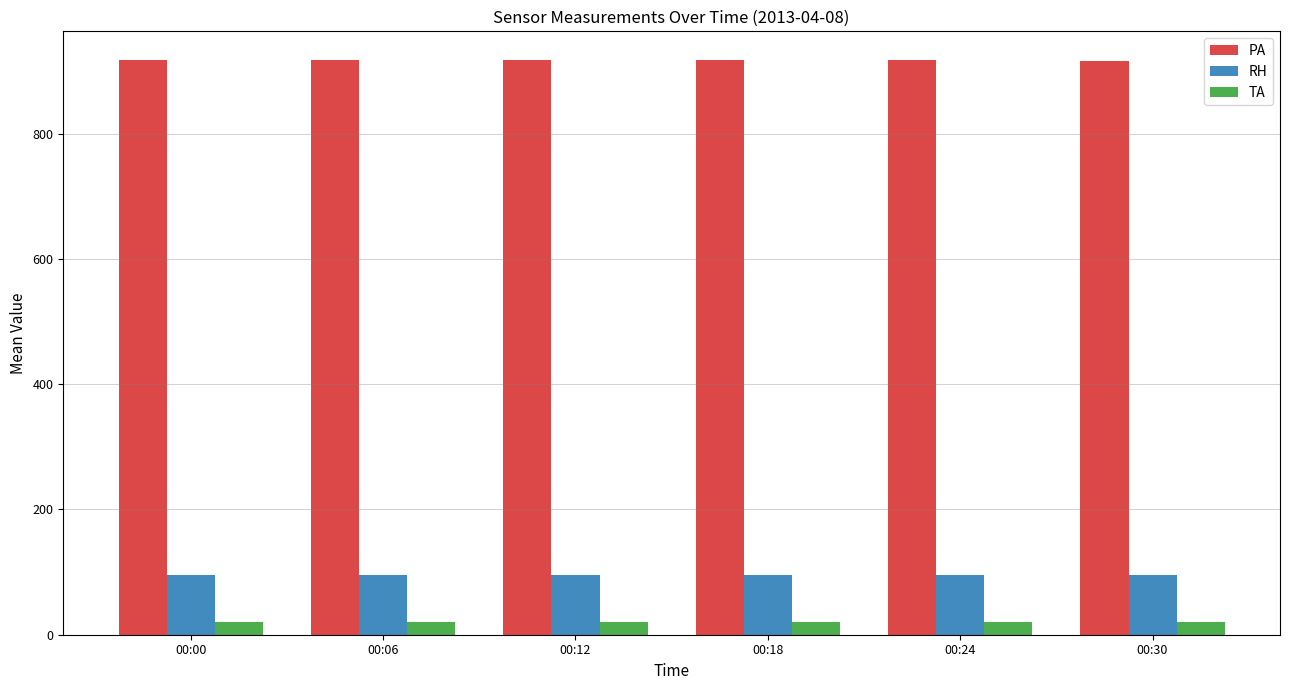

What is the maximum value for TA?

20.2